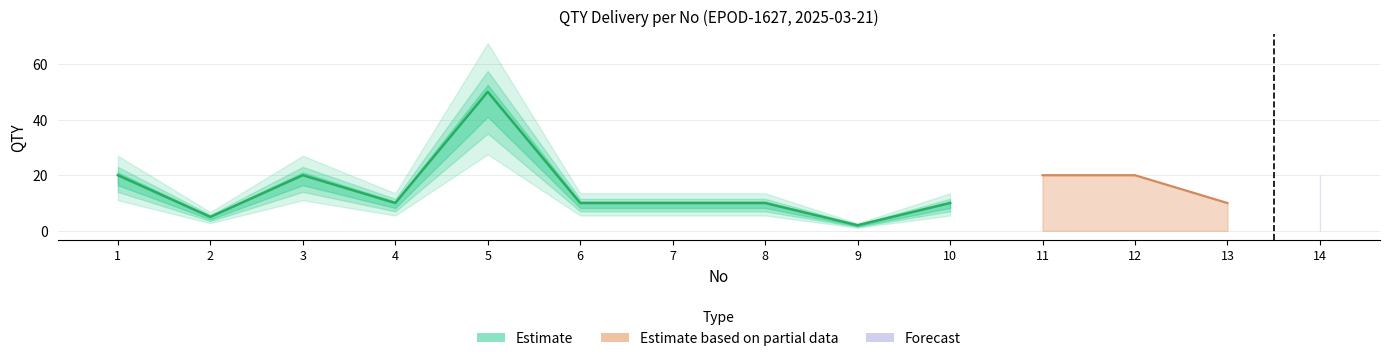

List the labels in order of value, largest first.

5, 1, 3, 4, 6, 7, 8, 10, 2, 9